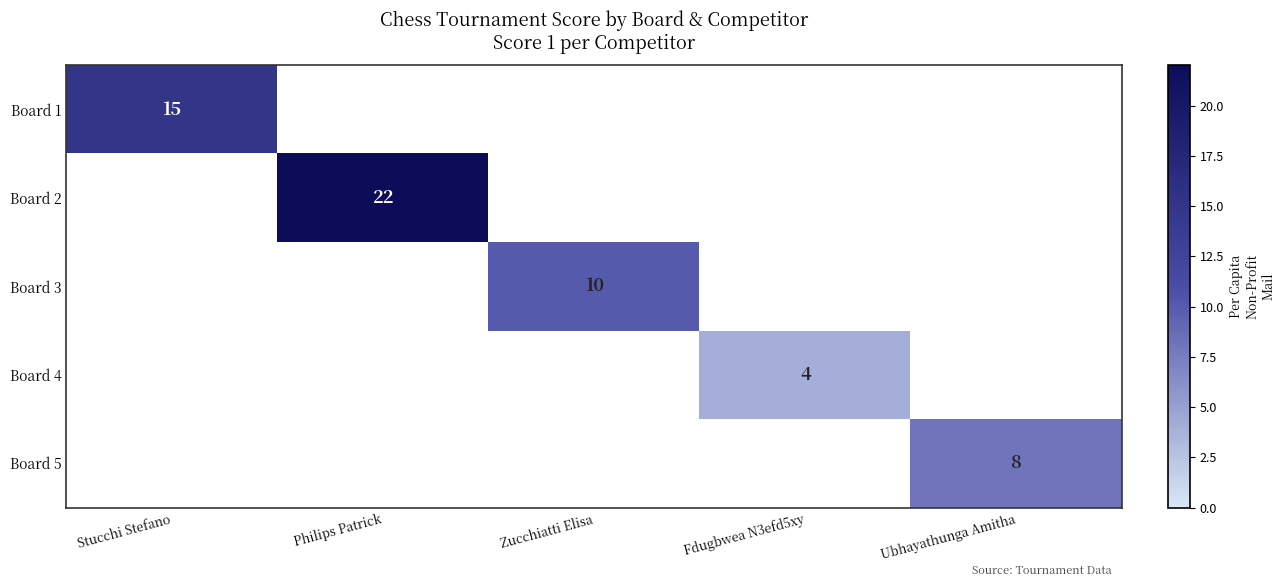

What is the maximum value shown in the chart?

22.0